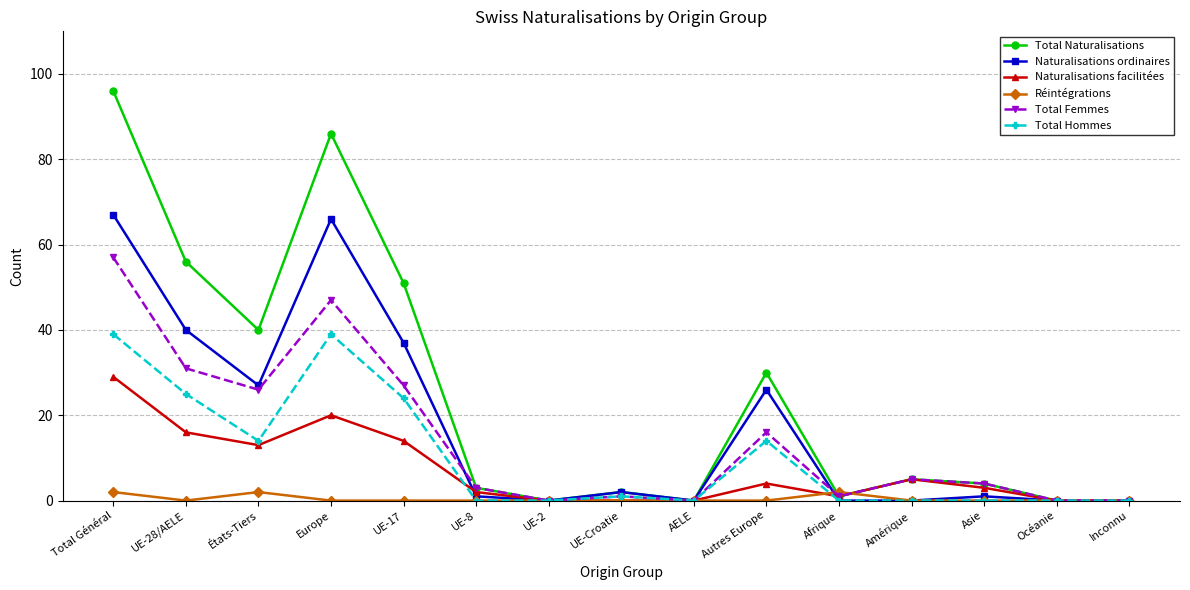

What is the maximum value shown in the chart?

96